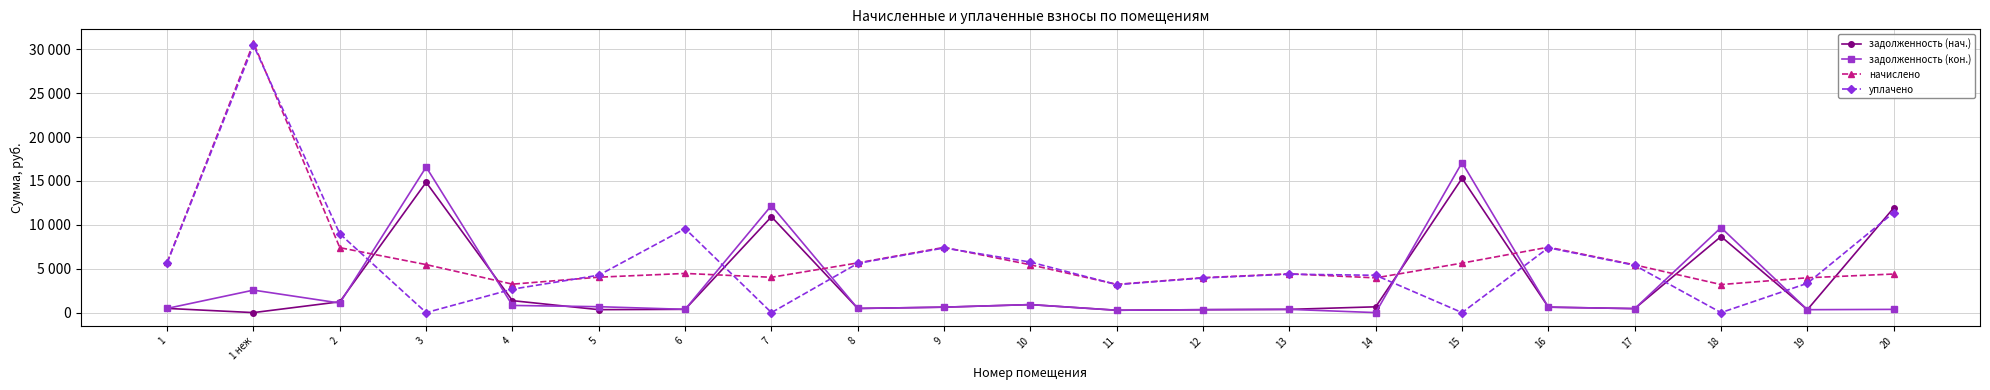

Which category has the highest value across all series?

1 неж